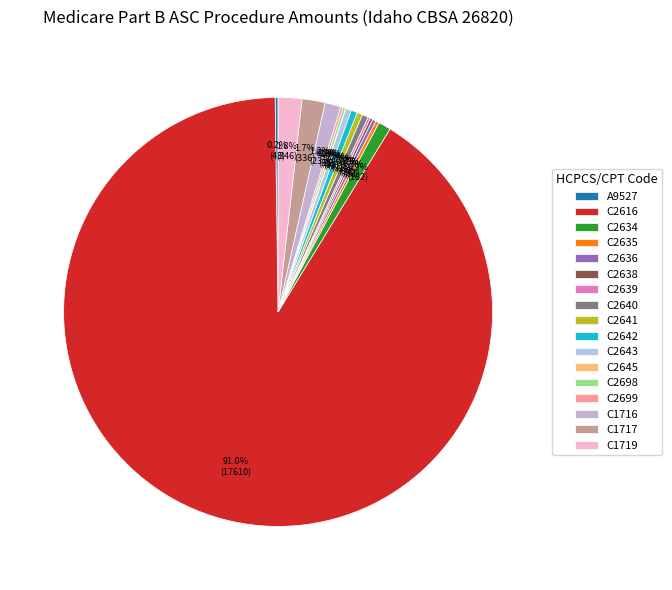

The C2638 slice represents 12% of the pie. True or false?

False